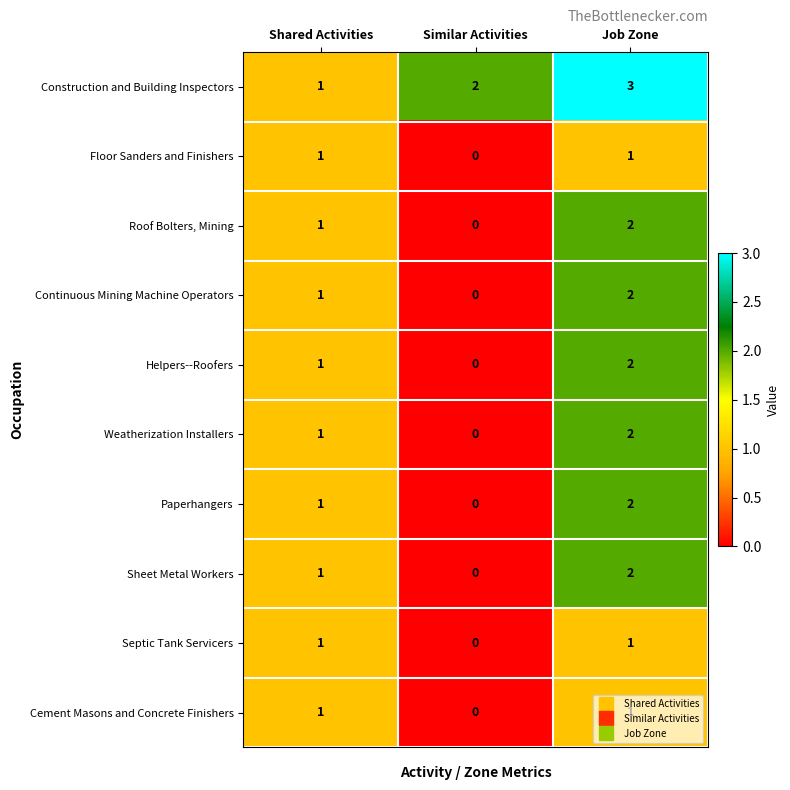

At which label is Cement Masons and Concrete Finishers closest to 0?

Similar Activities